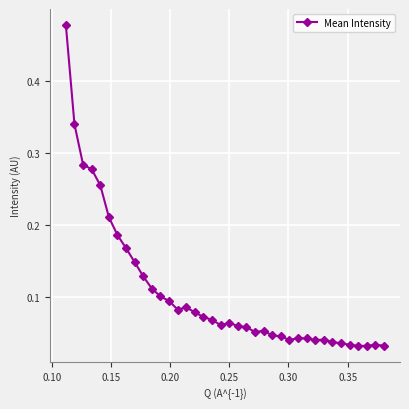

What is the difference between the maximum and second lowest values?

0.4